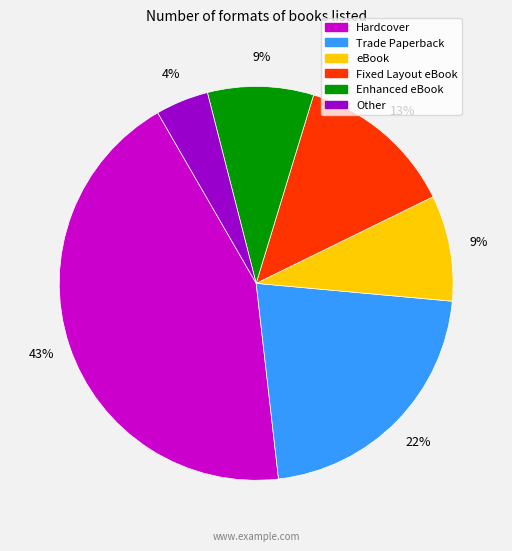

Is the sum of eBook and Fixed Layout eBook greater than half?

No